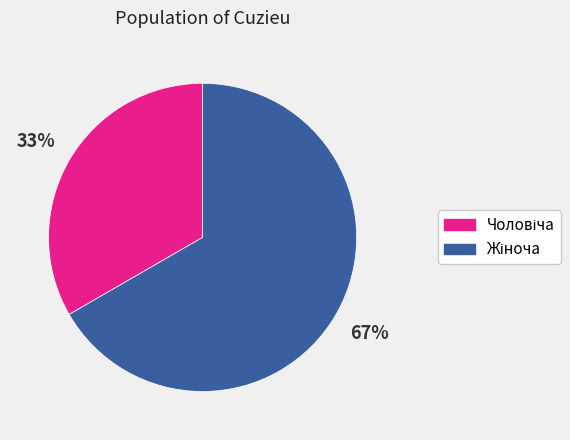

Is there any slice that represents more than half of the pie?

Yes